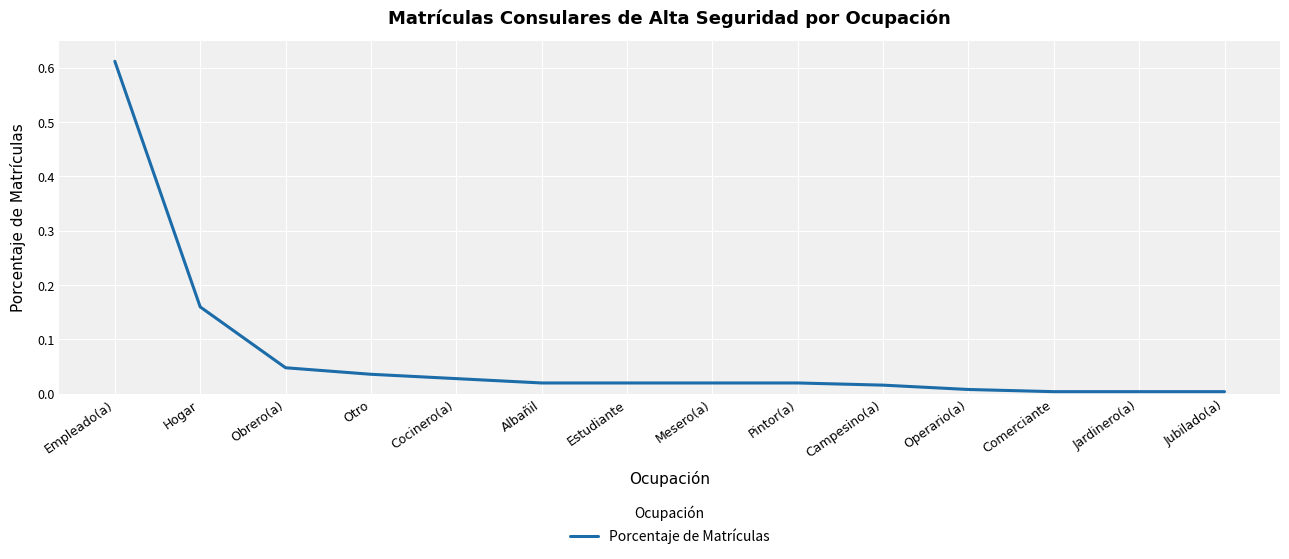

Is it true that the value at Jardinero(a) is 0.0?

True